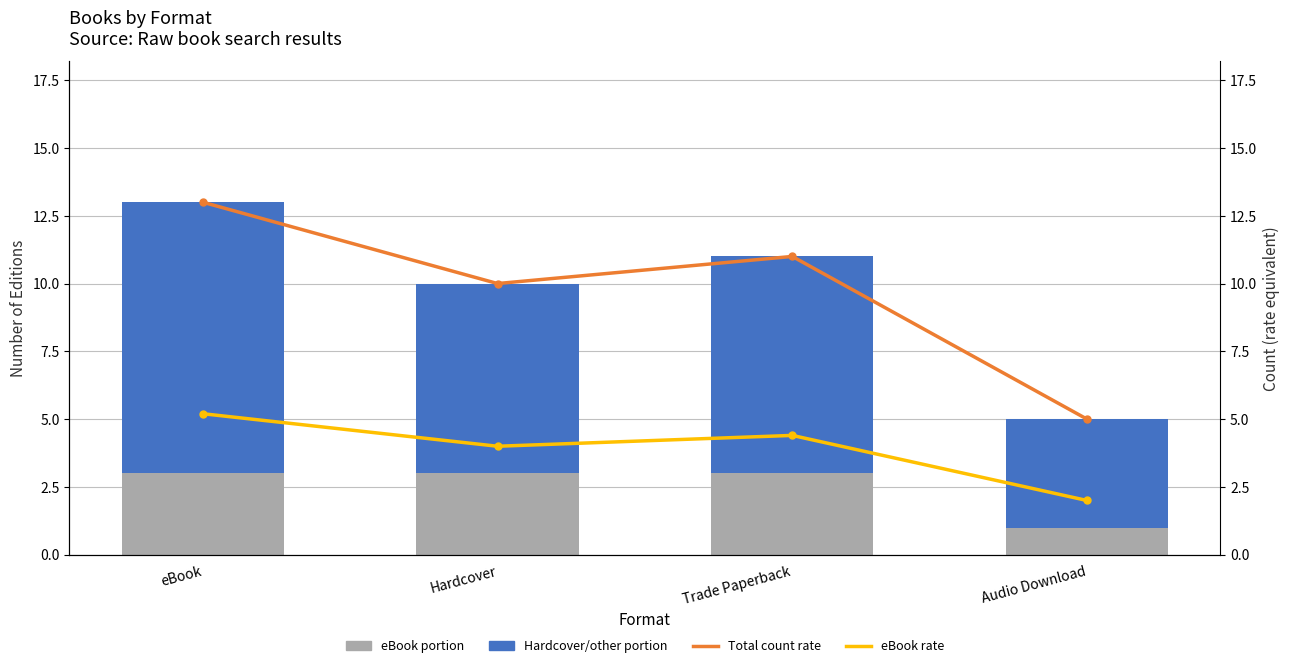

How many values in the eBook portion series are below 3?

1